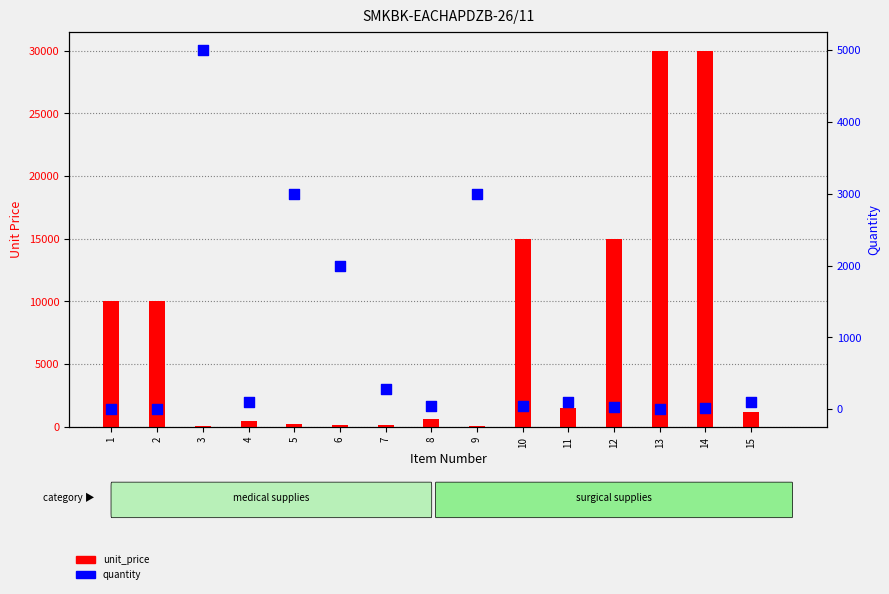

Which series contains the highest Y value?

unit_price